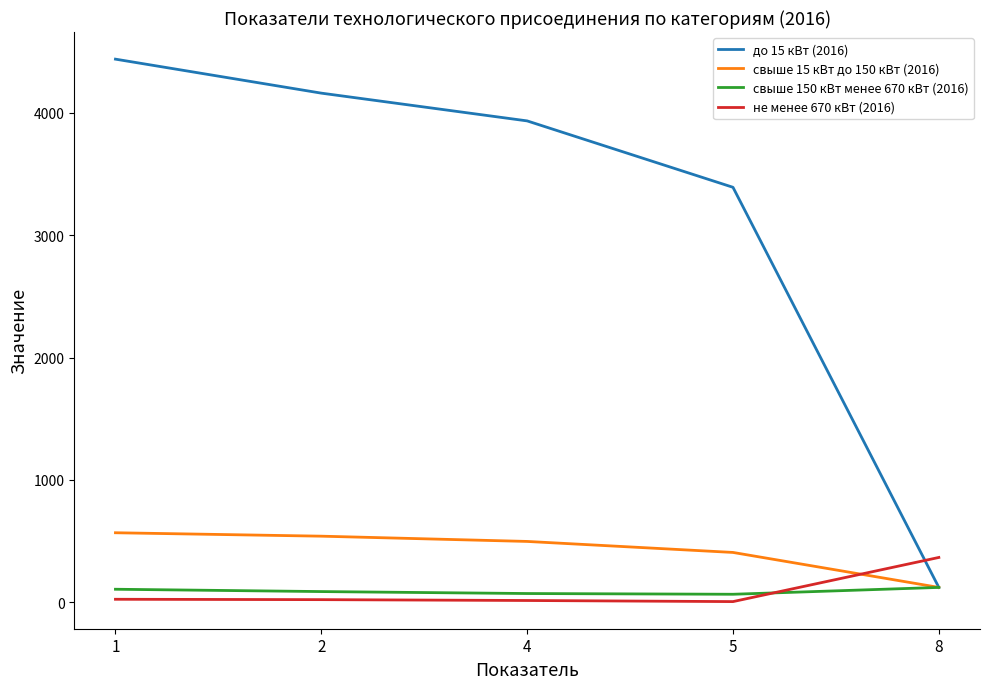

True or false: свыше 150 кВт менее 670 кВт (2016) has more than 2 interior local peaks.

False